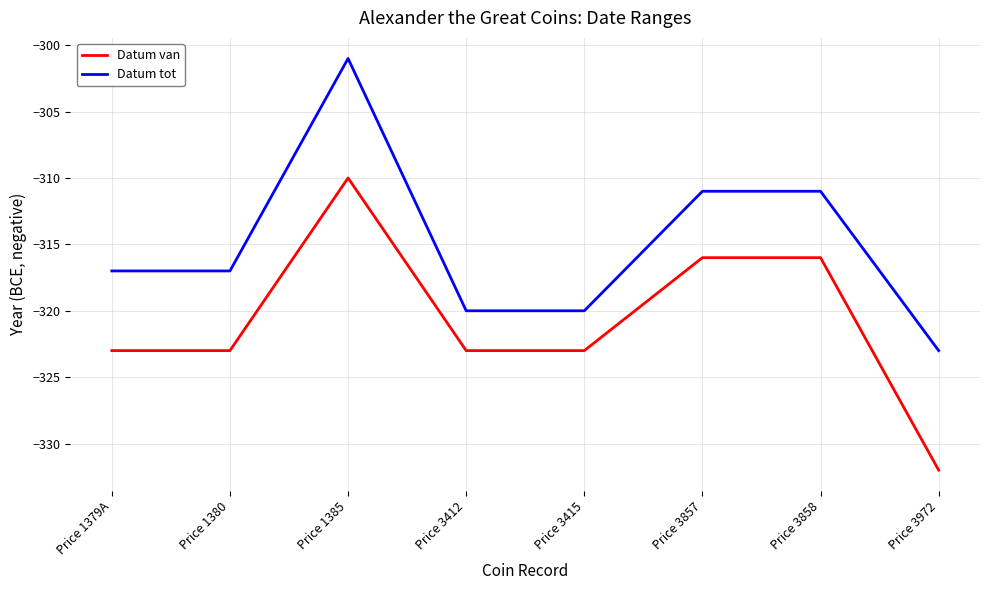

Which label corresponds to the smallest value in the chart?

Price 3972